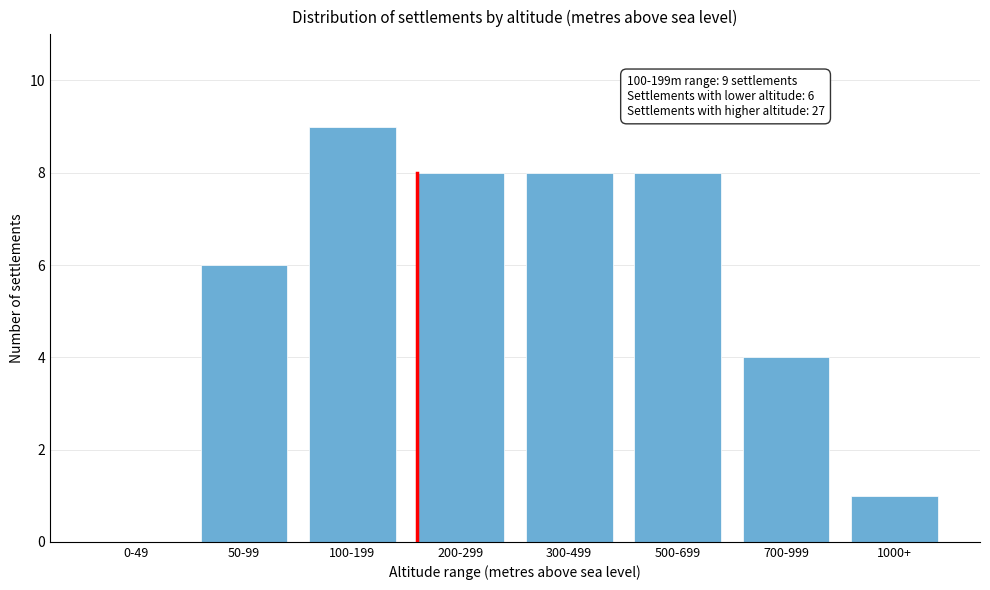

Reading right to left, transcribe all the data shown in this chart.

1000+=1	700-999=4	500-699=8	300-499=8	200-299=8	100-199=9	50-99=6	0-49=0